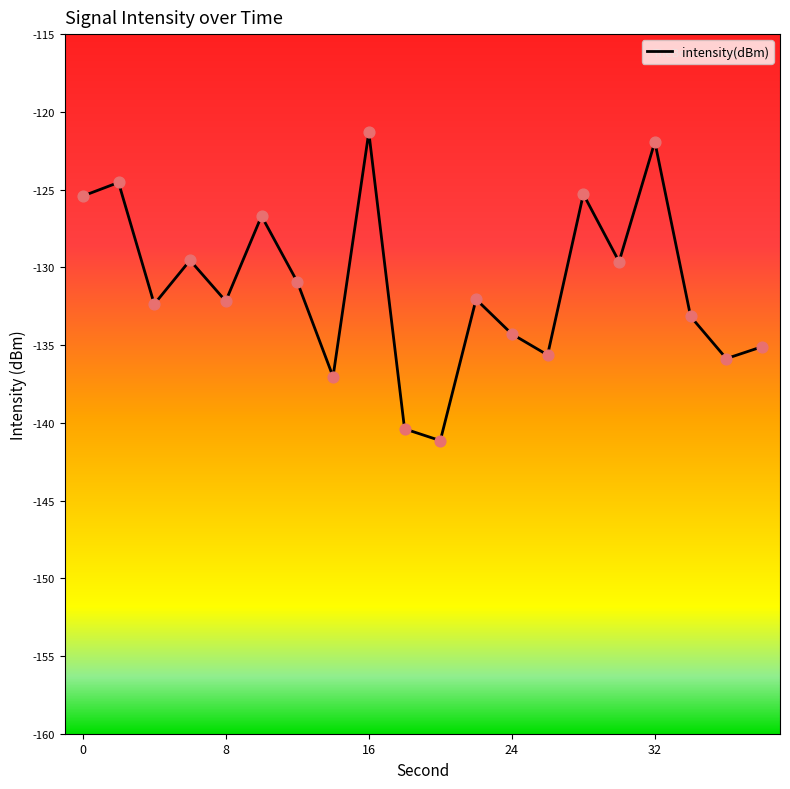

What is the greatest value displayed?

-121.3